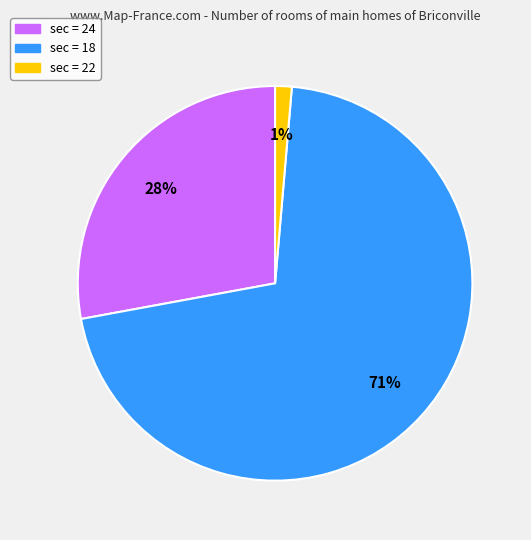

Which has a higher value, sec = 24 or sec = 22?

sec = 24